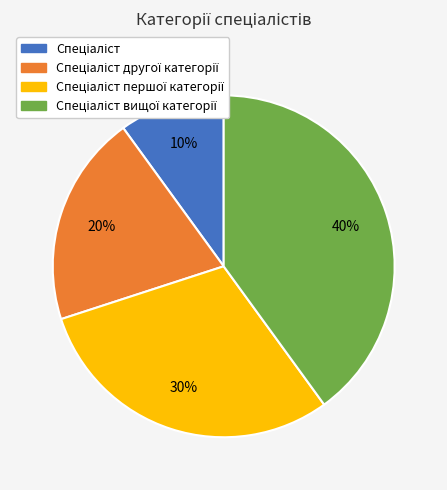

Is there a majority slice in this chart?

No